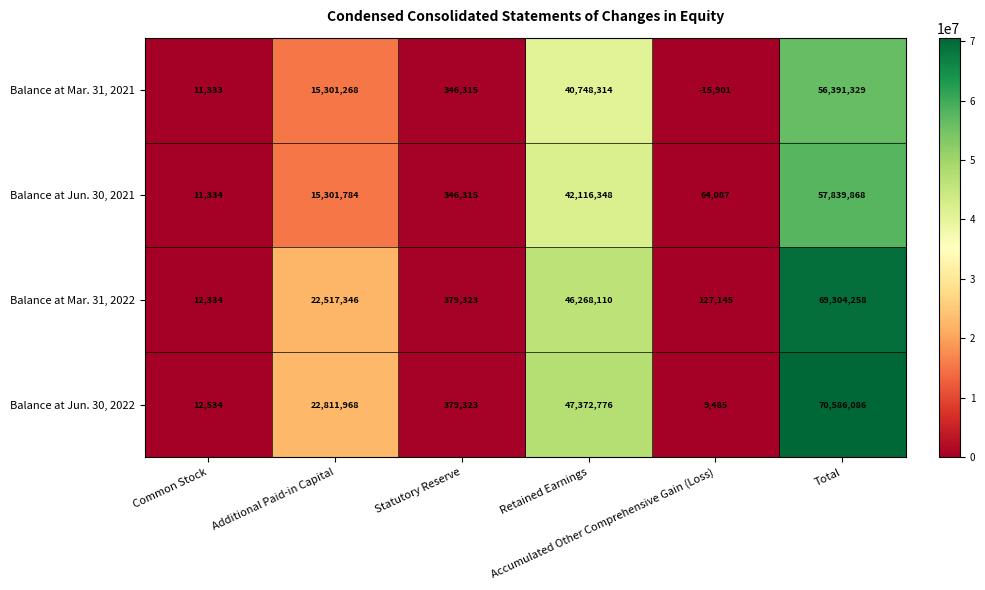

How many distinct data groups are displayed?

4